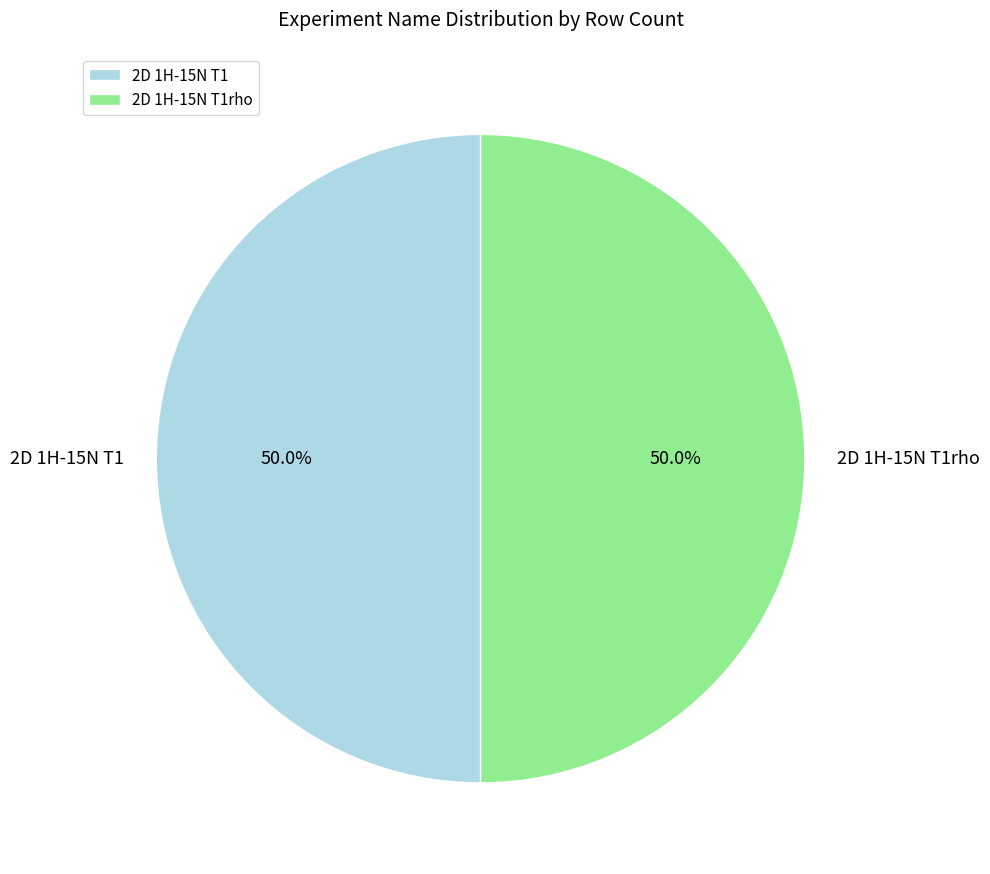

To the nearest percent, what is the average slice percentage?

50%